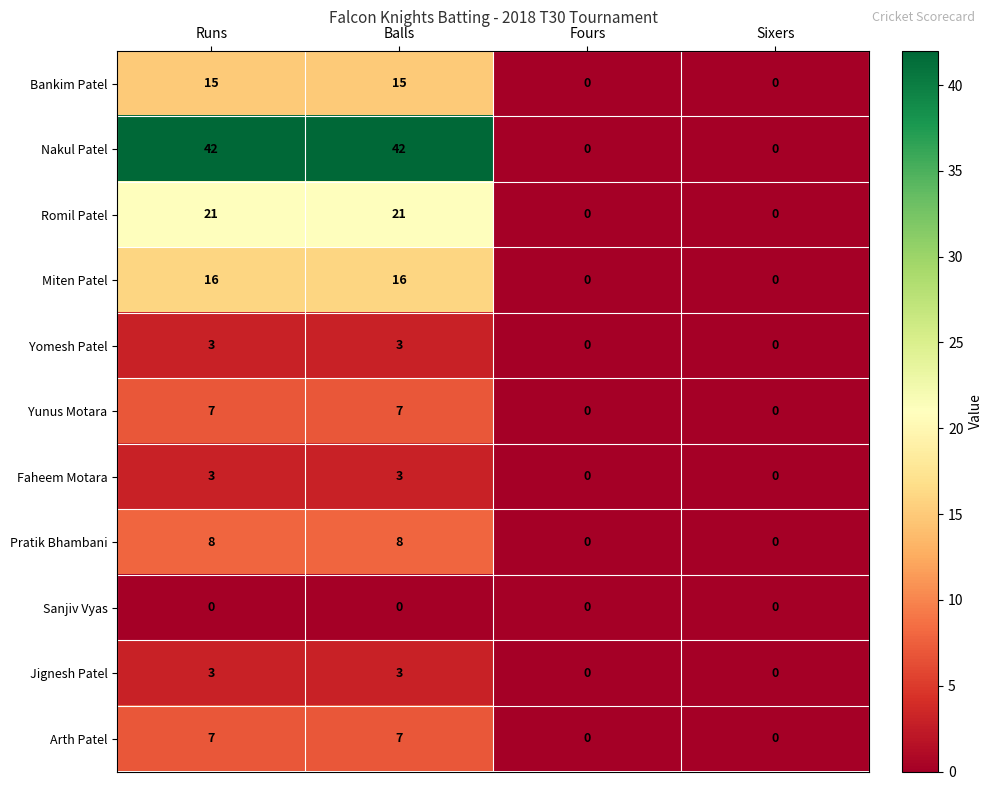

Is it true that Faheem Motara equals 0 at Fours?

True